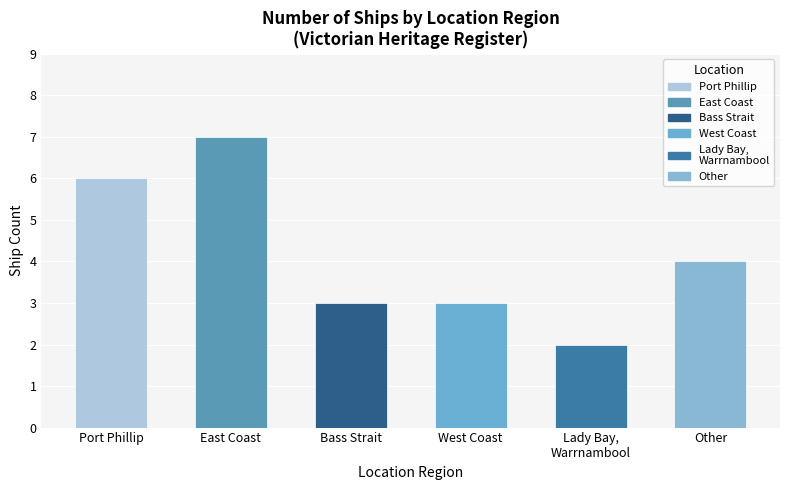

At which label does the data first exceed 4?

Port Phillip